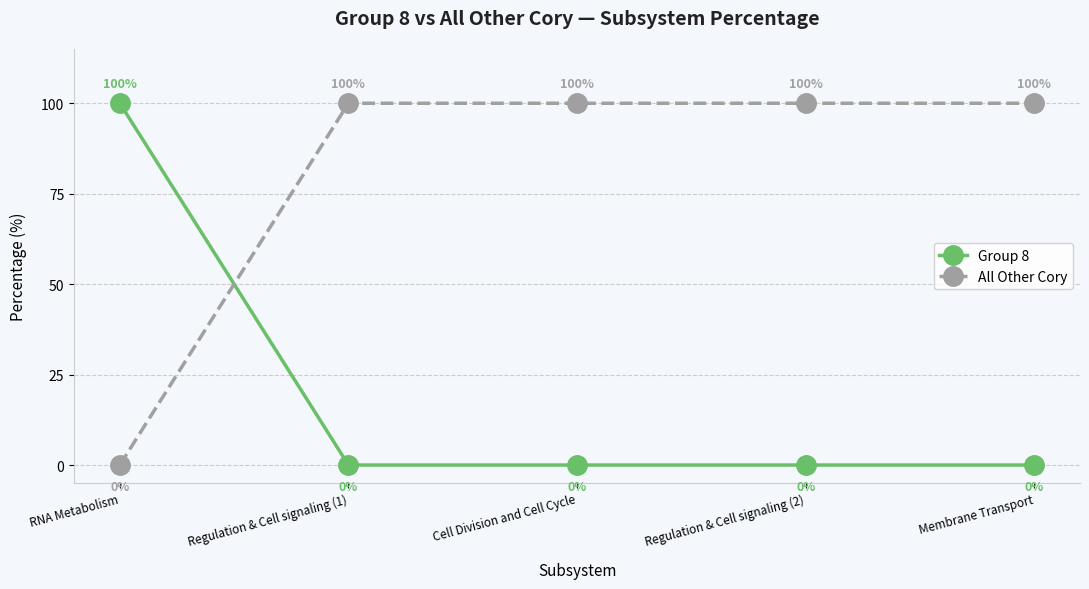

What is the difference between the highest and lowest values at Cell Division and Cell Cycle?

100